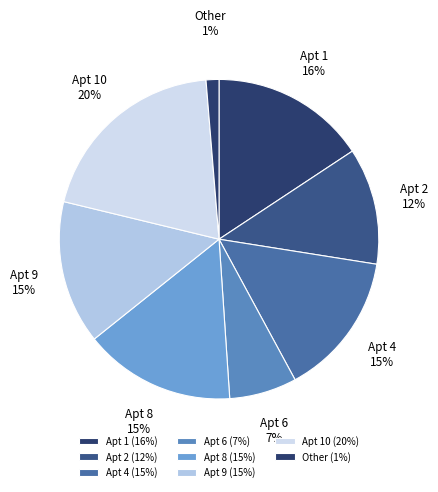

Does any single category account for the majority?

No